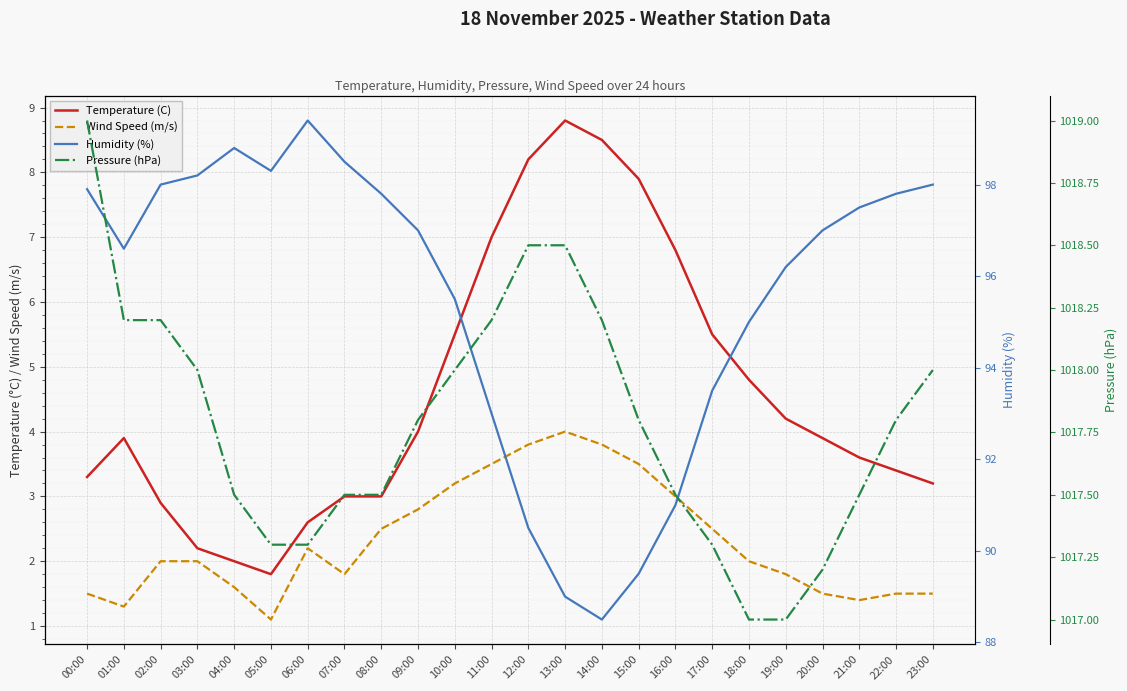

What is the difference between the Humidity (%) values at 15:00 and 20:00?

7.5